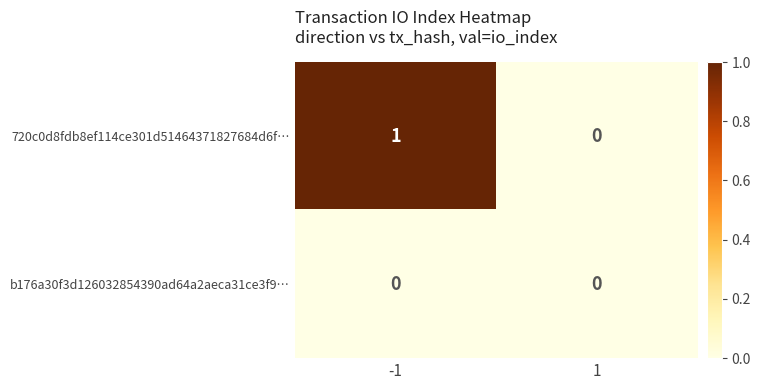

Reading right to left, what are all the values shown in this chart?

720c0d8fdb8ef114ce301d51464371827684d6f…: 0	1
b176a30f3d126032854390ad64a2aeca31ce3f9…: 0	0